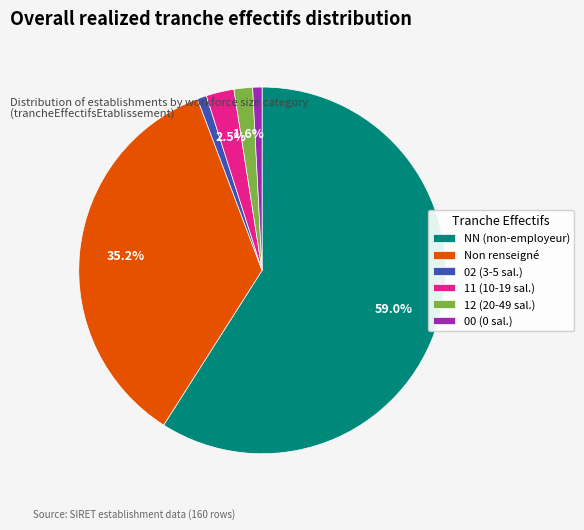

Which slice is the largest?

NN (non-employeur)